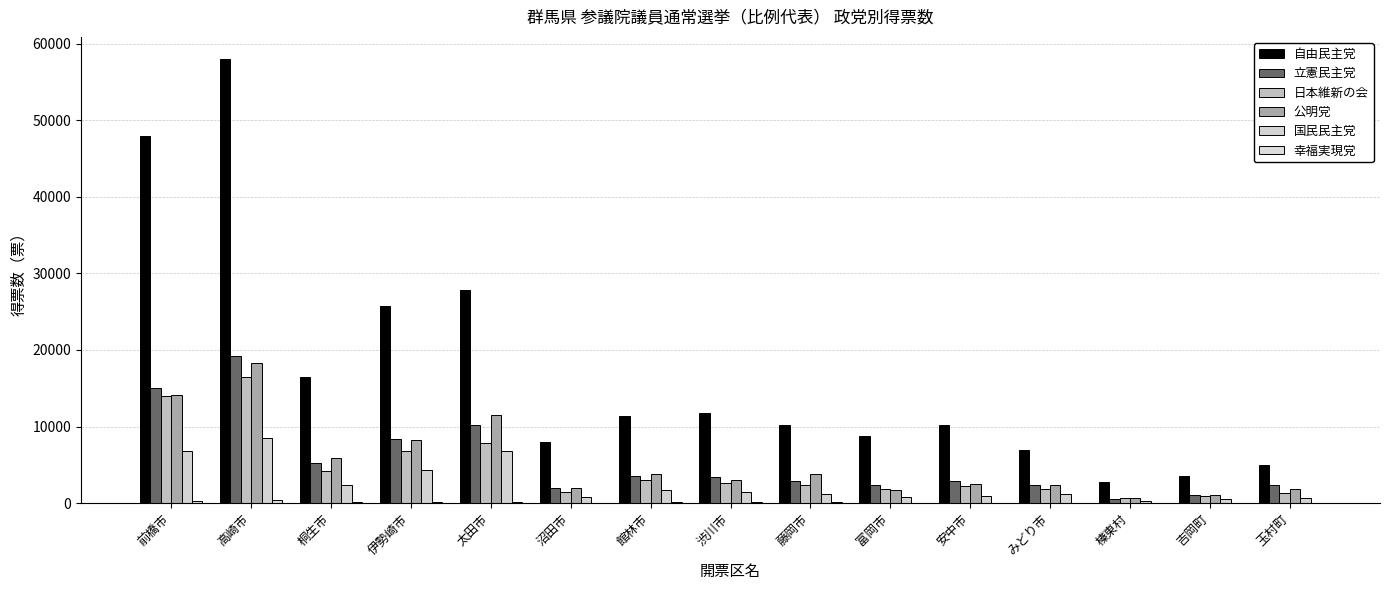

Count the number of data series in this chart.

6